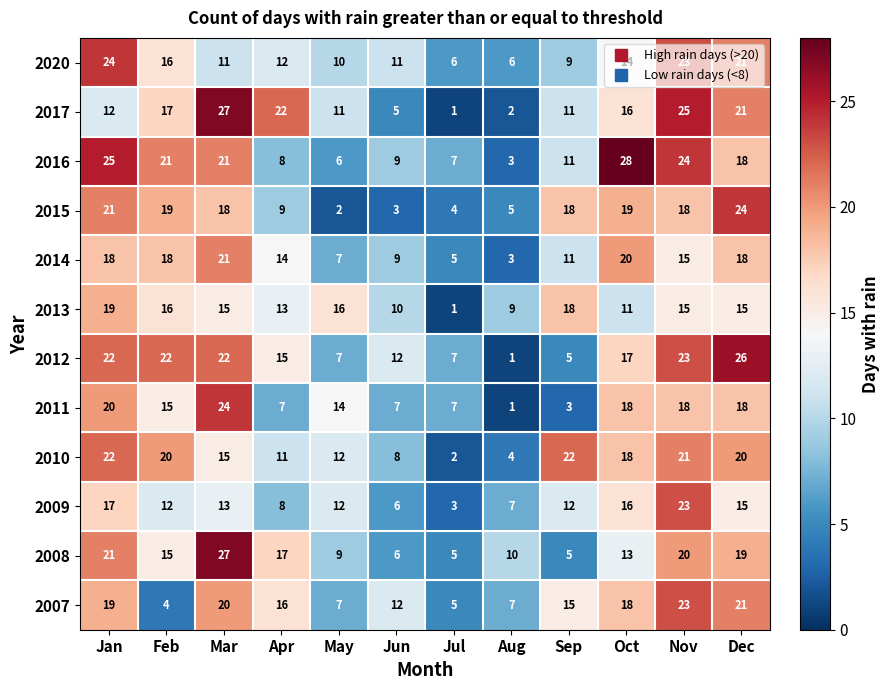

Count the 2014 values in the range 9 to 18.

7